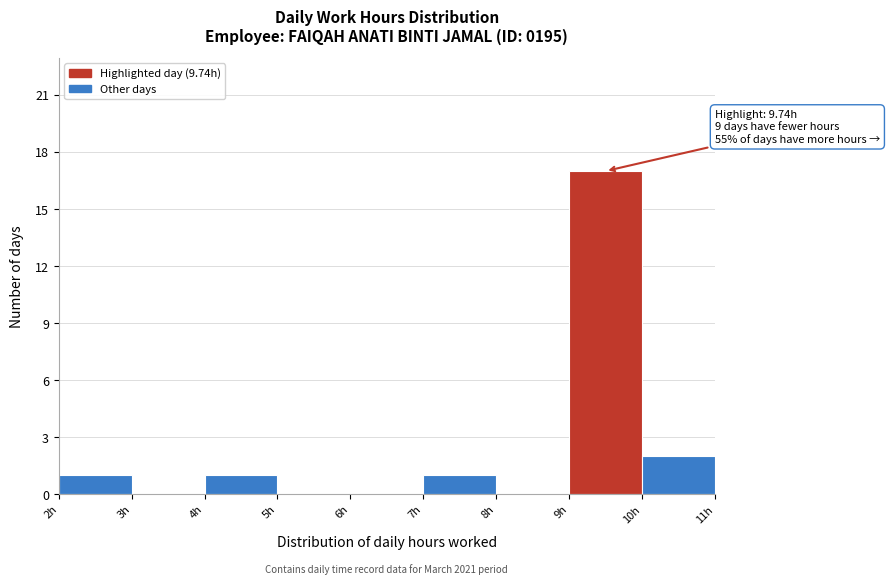

Over which range of the x-axis is the bar tallest?

9 to 10